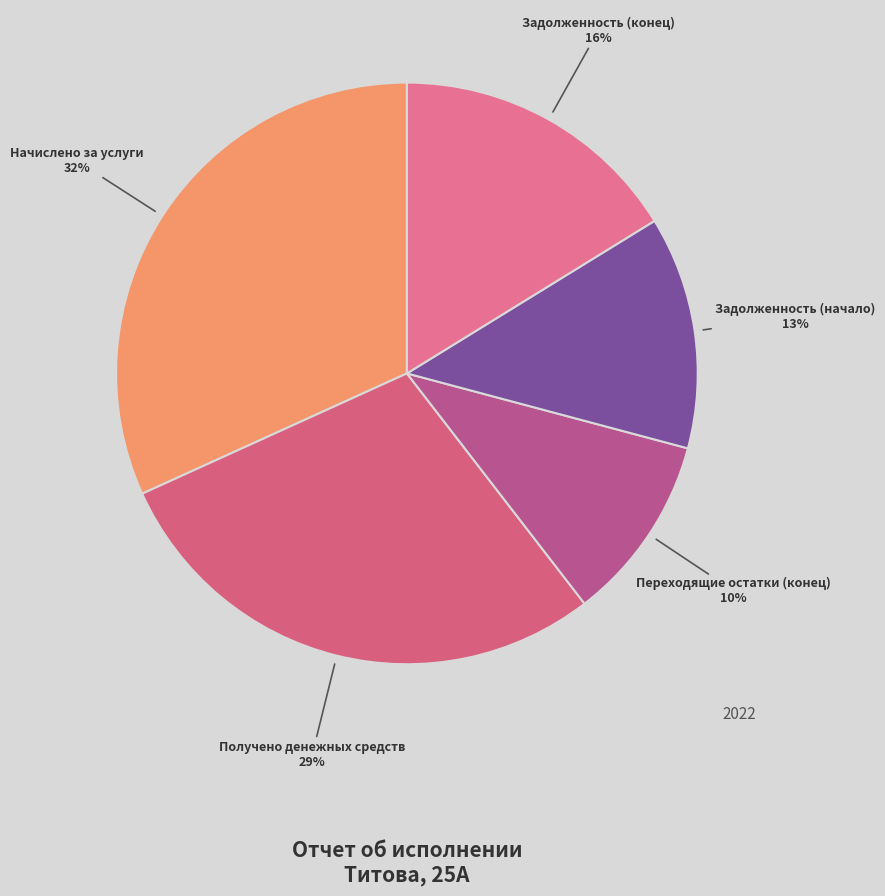

Between Переходящие остатки (конец) and Получено денежных средств, which is larger?

Получено денежных средств